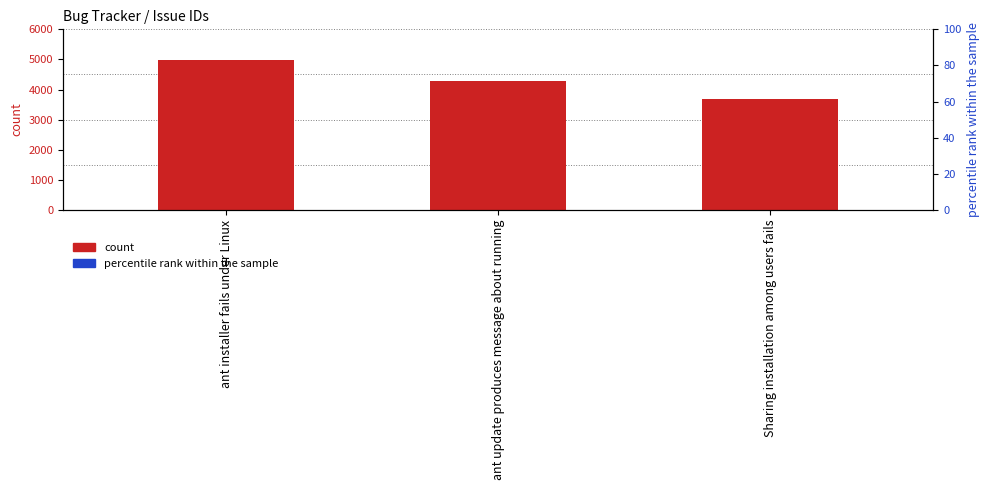

Are the bars grouped side by side (vs. stacked)?

No